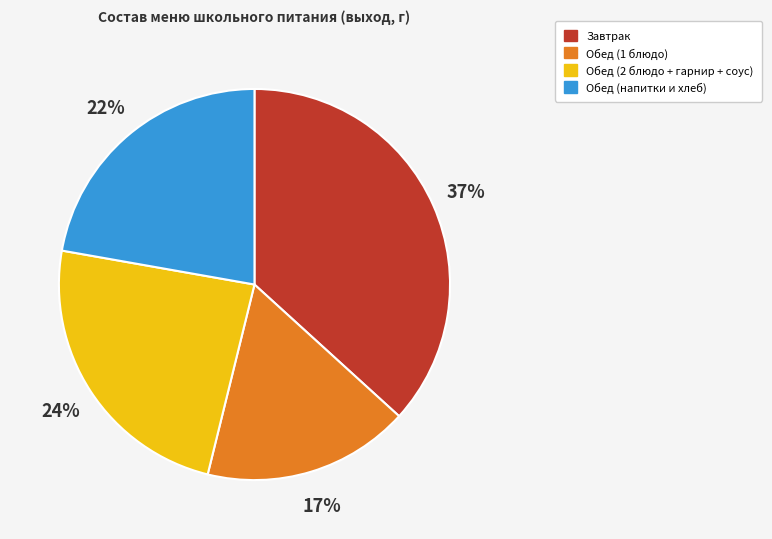

To the nearest percent, what is the difference between the largest and smallest slice percentages?

20%